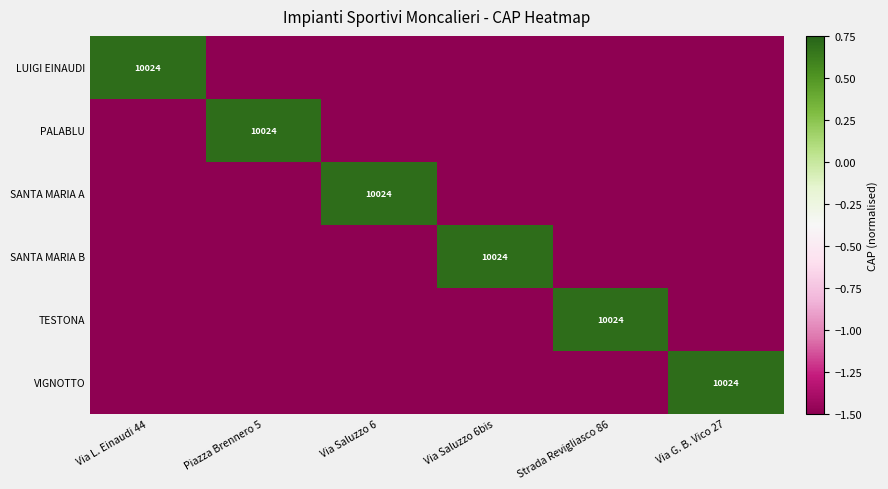

At which category does the chart reach its minimum across all series?

Piazza Brennero 5